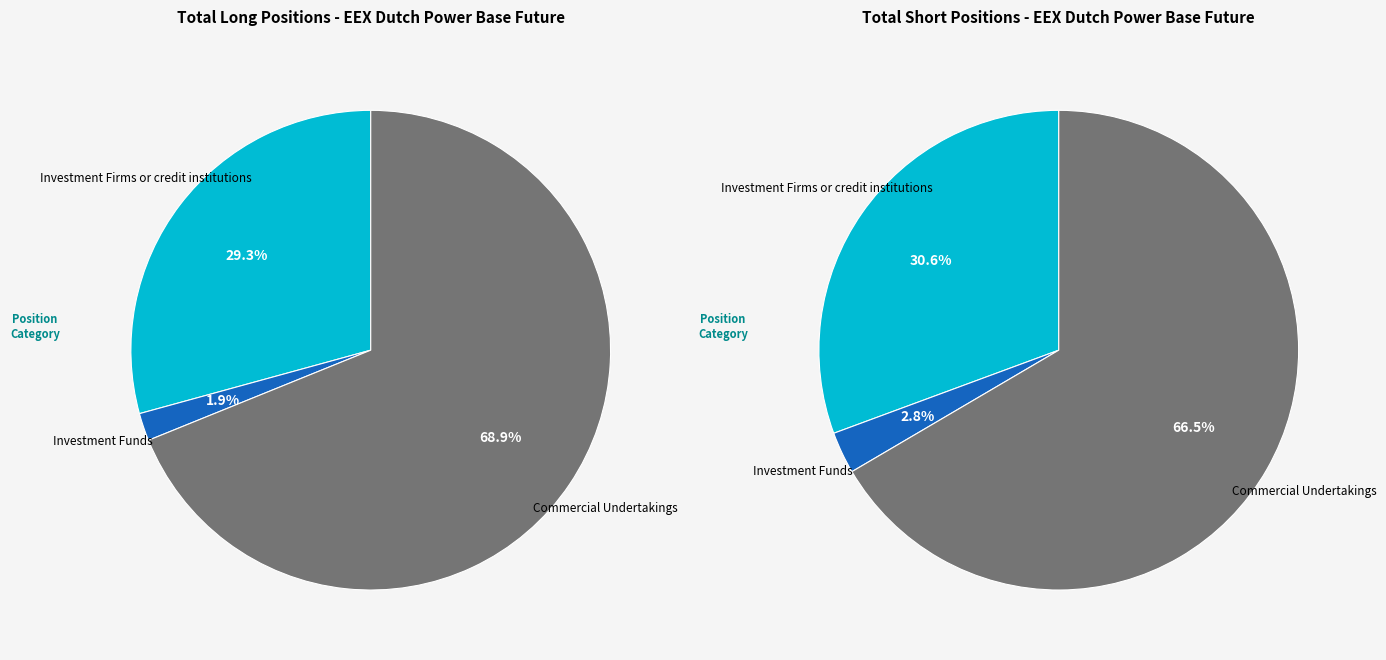

To the nearest percent, what is the average slice percentage?

33%